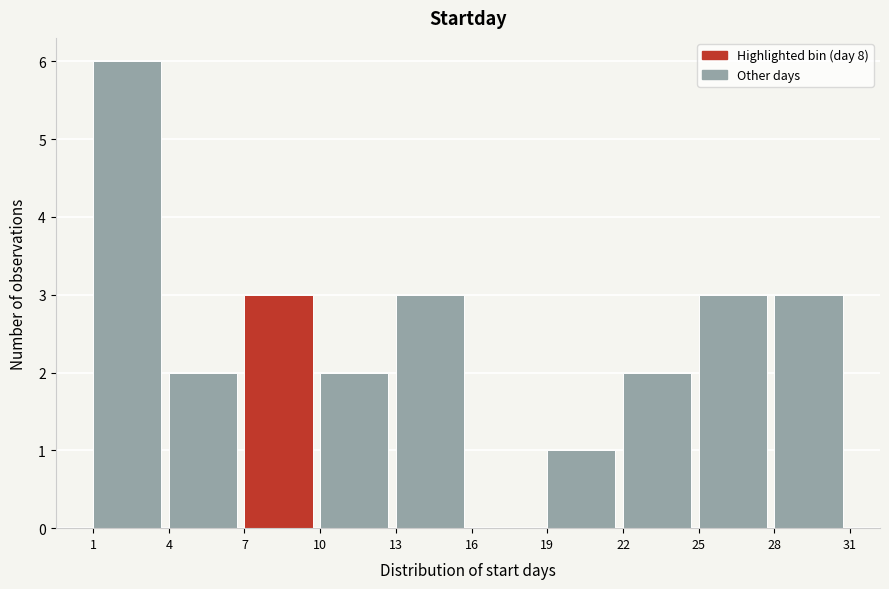

Reading left to right, list every bar in this chart as the range it spans on the x-axis followed by its height. The values are not printed on the chart, so give them approximately, as read against the axis.

1 to 4: 6
4 to 7: 2
7 to 10: 3
10 to 13: 2
13 to 16: 3
16 to 19: 0
19 to 22: 1
22 to 25: 2
25 to 28: 3
28 to 31: 3